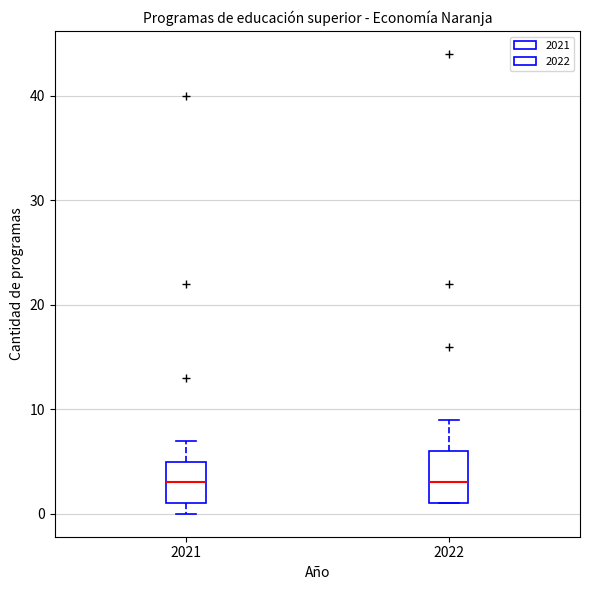

Reading left to right, transcribe this box plot: for each box, give where its median line is, the range the box spans, and where its two whiskers end, as read against the y-axis. The values are not printed on the chart, so give them approximately, as read against the axis.

2021: median 3, box 1 to 5, whiskers 0 to 7
2022: median 3, box 1 to 6, whiskers 1 to 9